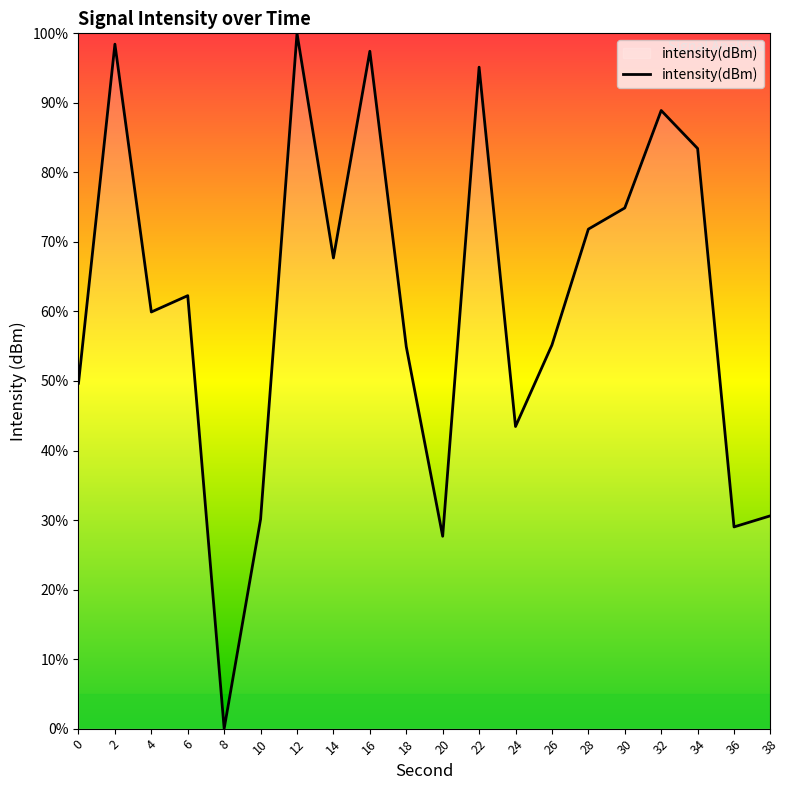

What is the maximum value shown in the chart?

100.0